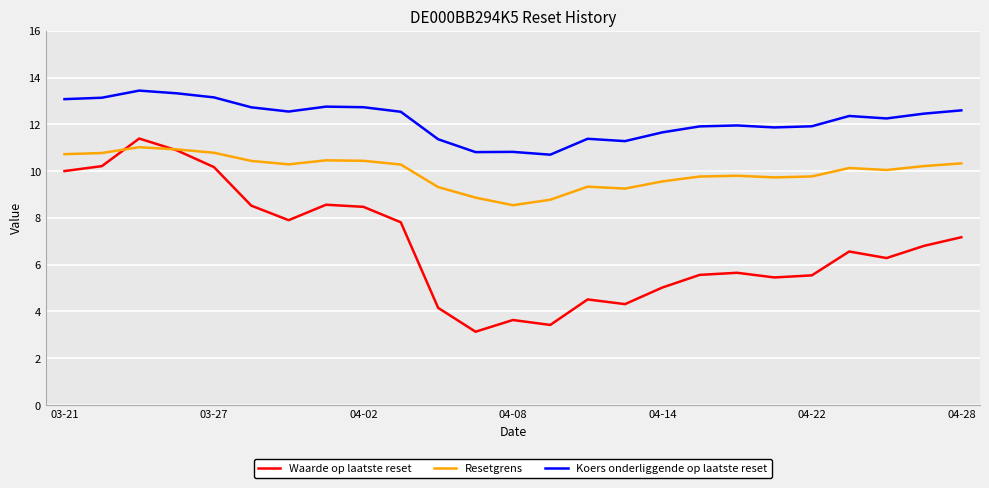

True or false: Resetgrens and Koers onderliggende op laatste reset intersect in this chart.

False